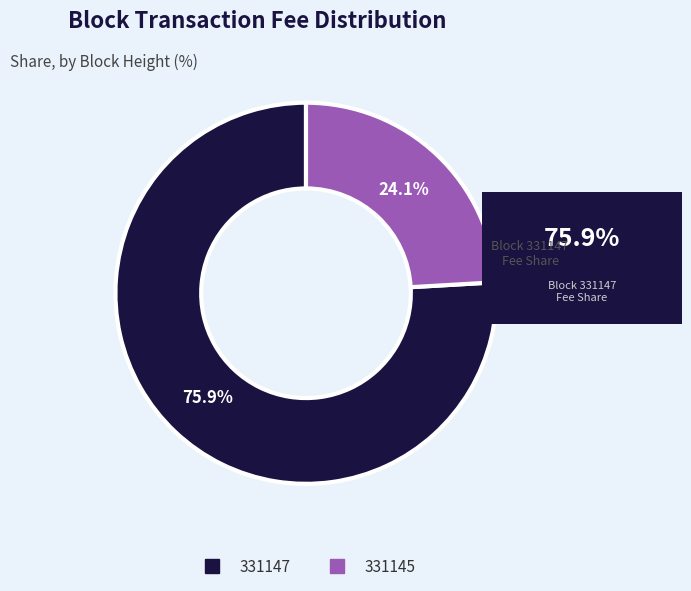

Is there any slice that represents more than half of the pie?

Yes